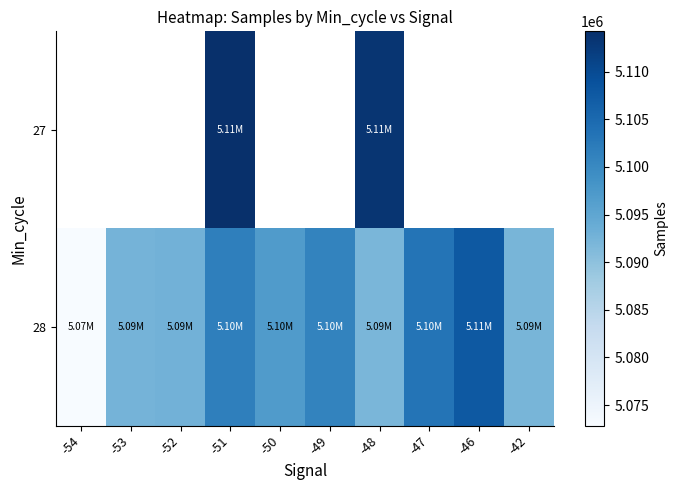

Which category has the lowest value across all series?

-54